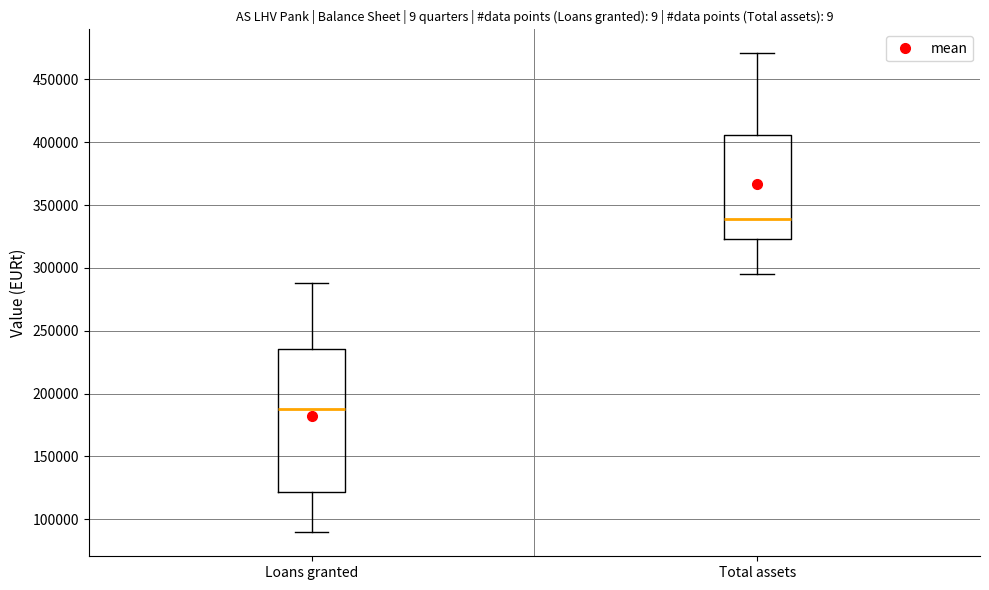

Comparing the boxes themselves (not the whiskers), which one is the tallest?

Loans granted